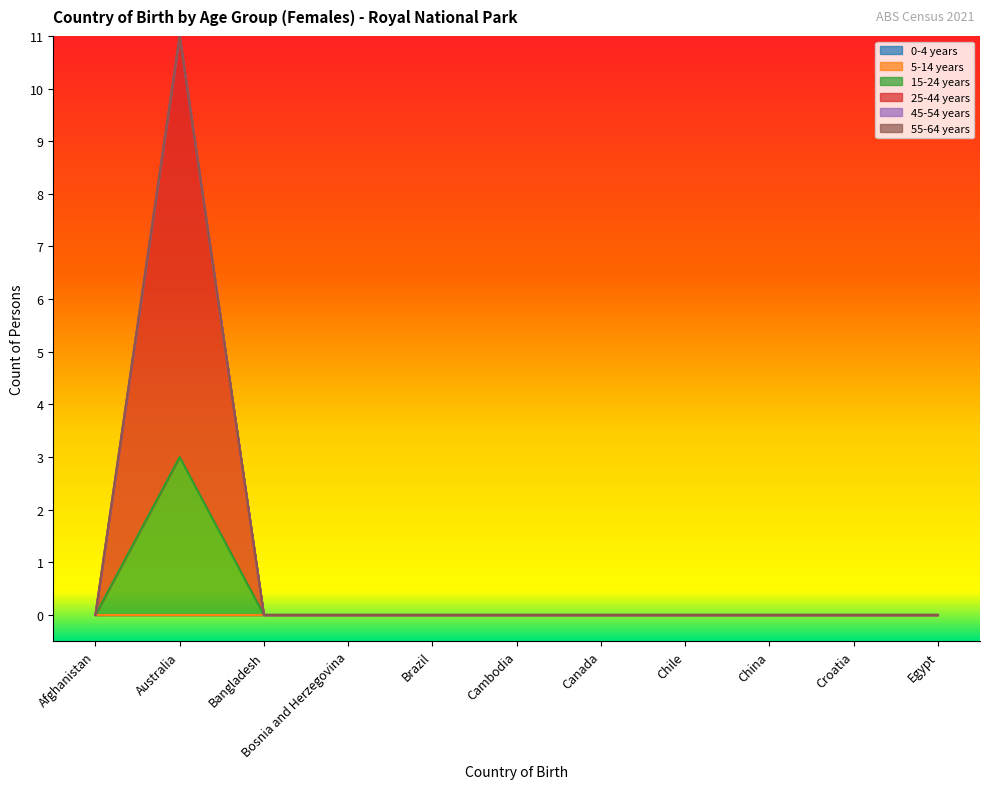

True or false: 45-54 years and 25-44 years intersect in this chart.

False